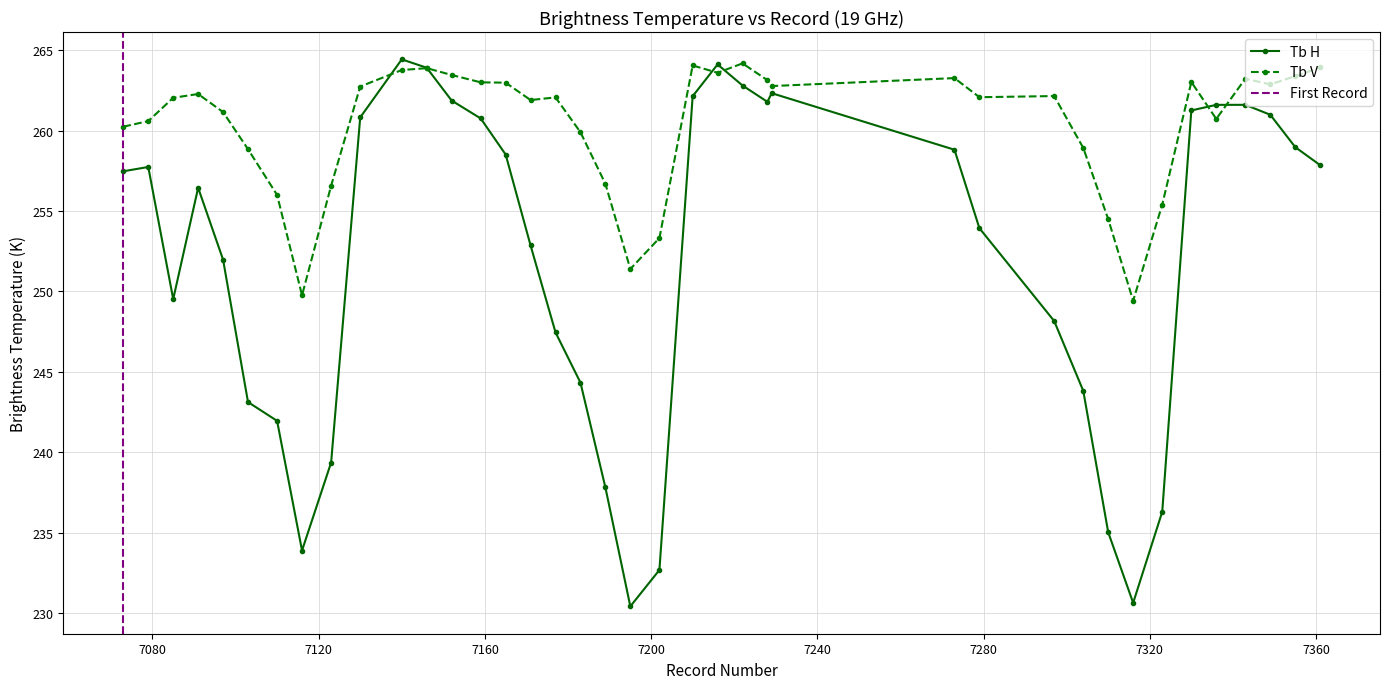

True or false: Tb H has more than 1 interior local peaks.

True